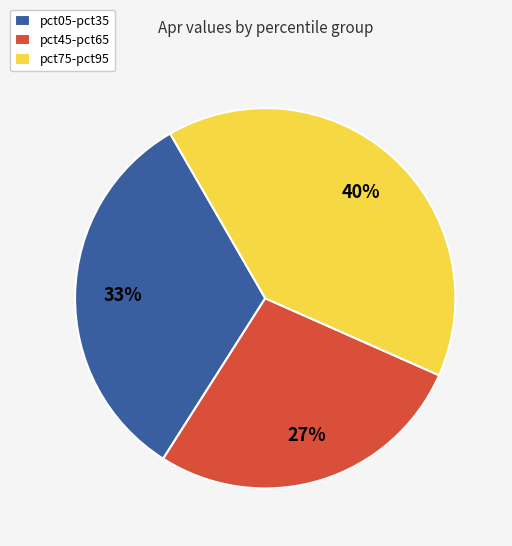

Does any single category account for the majority?

No